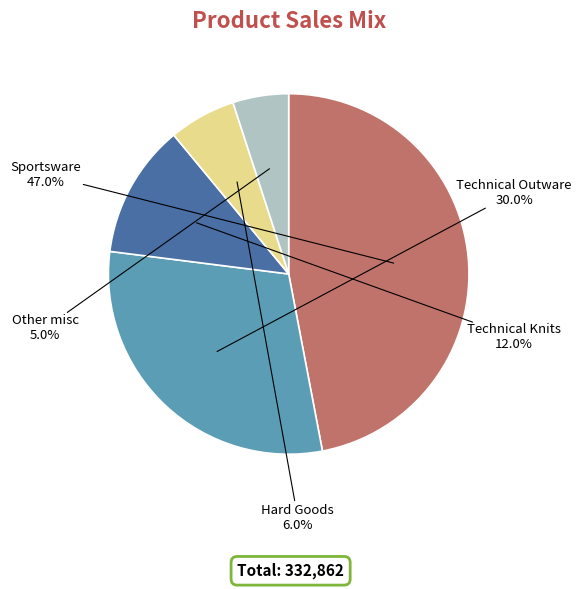

Count the number of slices in the pie.

5